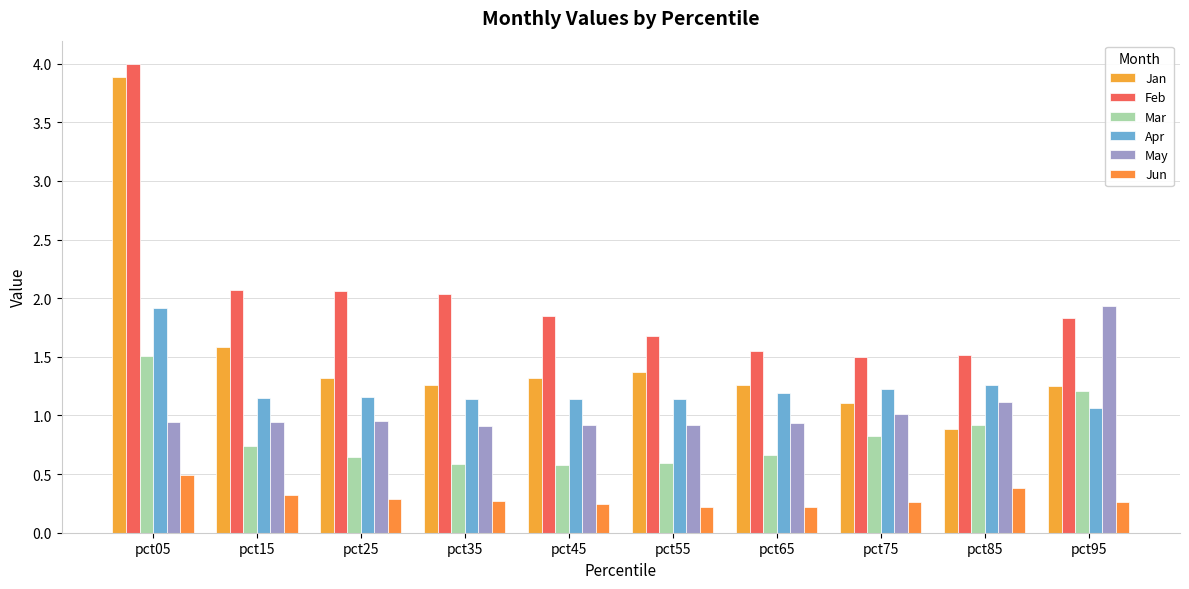

True or false: May has a value of 1.7 at pct25.

False